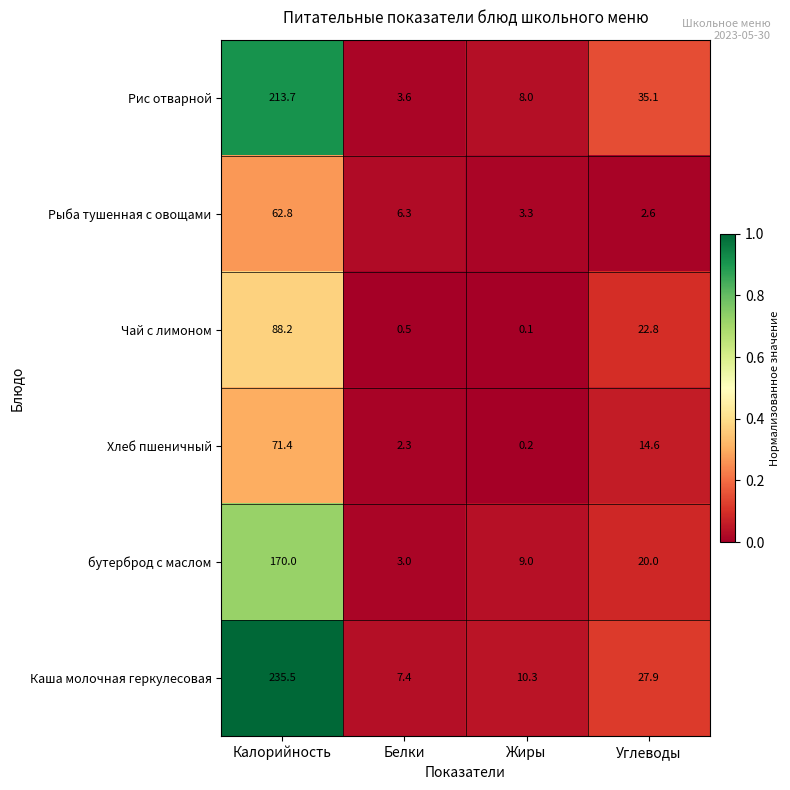

Reading left to right, extract all data points from this chart.

Рис отварной: Калорийность=213.7	Белки=3.6	Жиры=8.0	Углеводы=35.1
Рыба тушенная с овощами: Калорийность=62.8	Белки=6.3	Жиры=3.3	Углеводы=2.6
Чай с лимоном: Калорийность=88.2	Белки=0.5	Жиры=0.1	Углеводы=22.8
Хлеб пшеничный: Калорийность=71.4	Белки=2.3	Жиры=0.2	Углеводы=14.6
бутерброд с маслом: Калорийность=170.0	Белки=3.0	Жиры=9.0	Углеводы=20.0
Каша молочная геркулесовая: Калорийность=235.5	Белки=7.4	Жиры=10.3	Углеводы=27.9